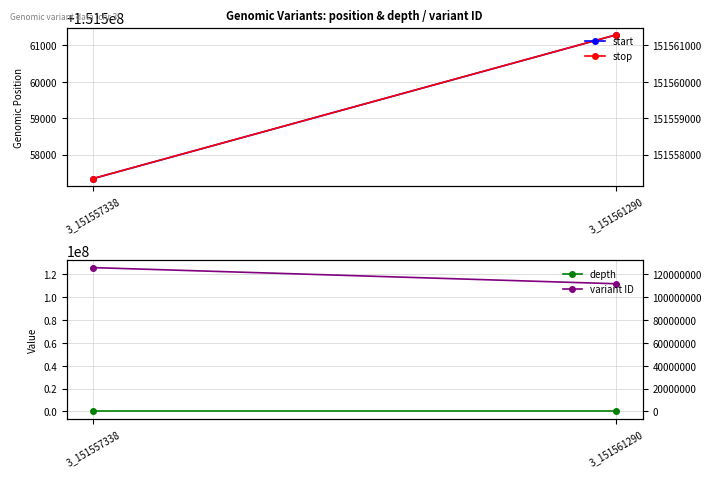

Is this an area chart (filled region under the line)?

No